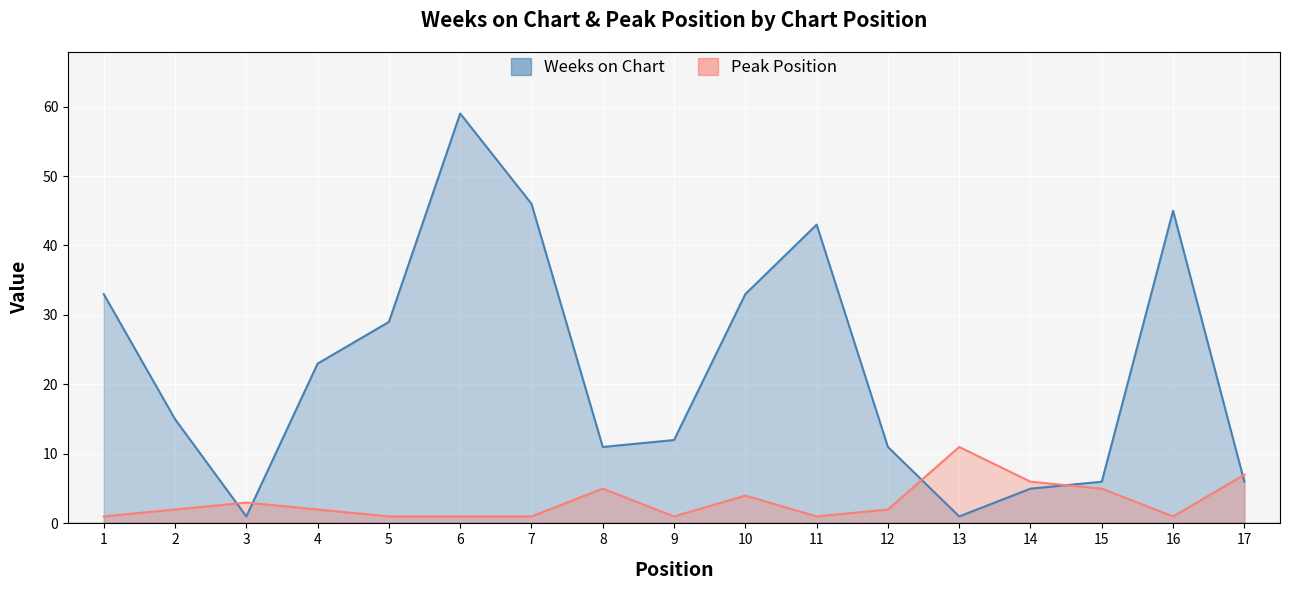

How many intersections are there between Weeks on Chart and Peak Position?

5